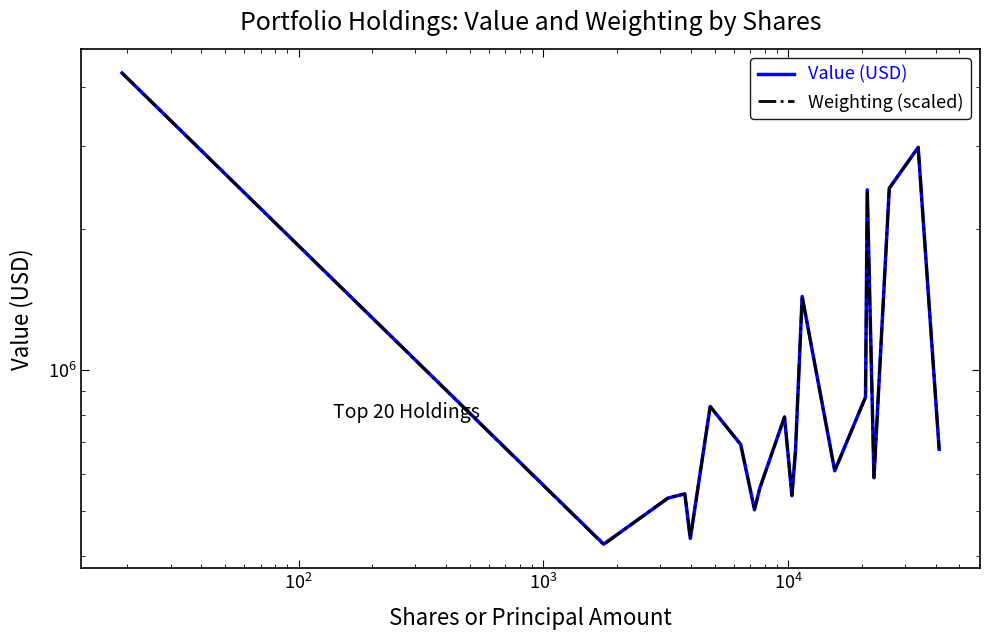

What is the greatest value displayed?

4294000.0